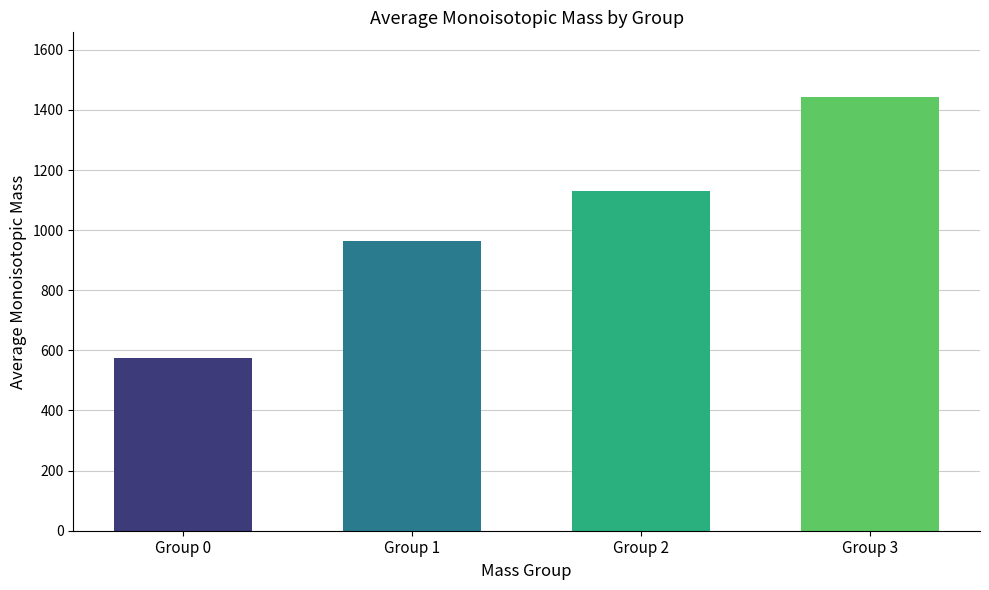

What is the sum of the values at Group 3 and Group 1?

2404.4